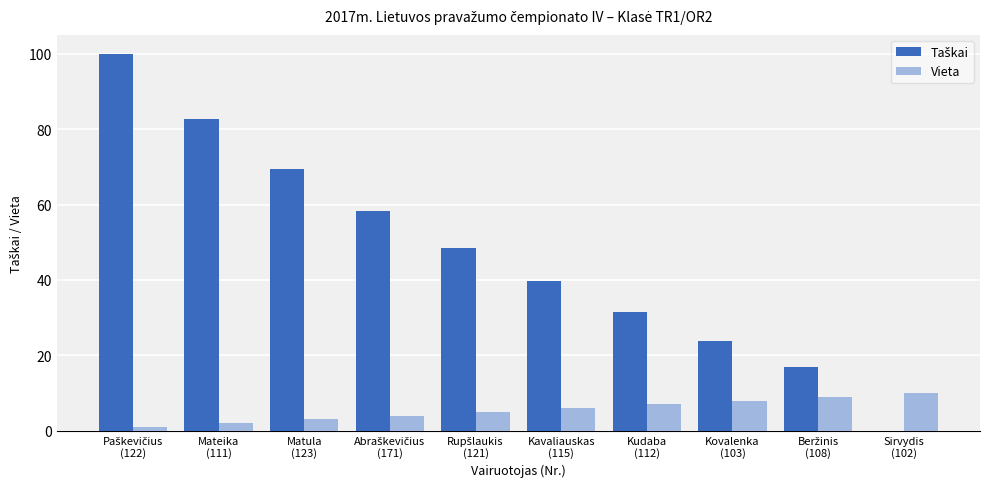

What is the sum of all Vieta values?

55.0